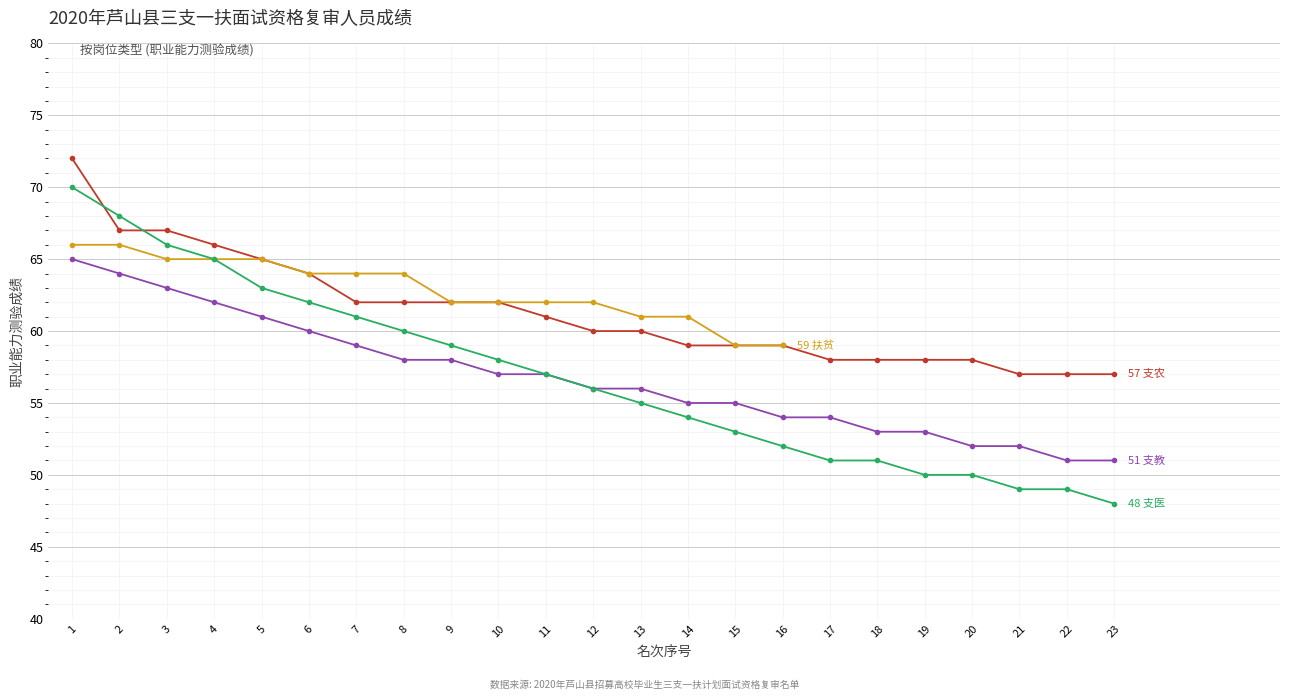

Which series has the widest spread of values?

支医